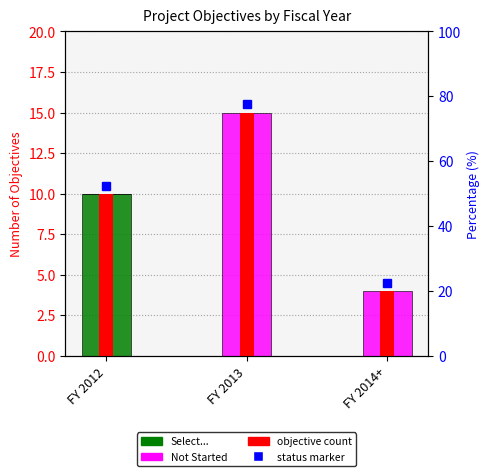

Between FY 2012 and FY 2014+, which series saw the biggest shift?

Select...